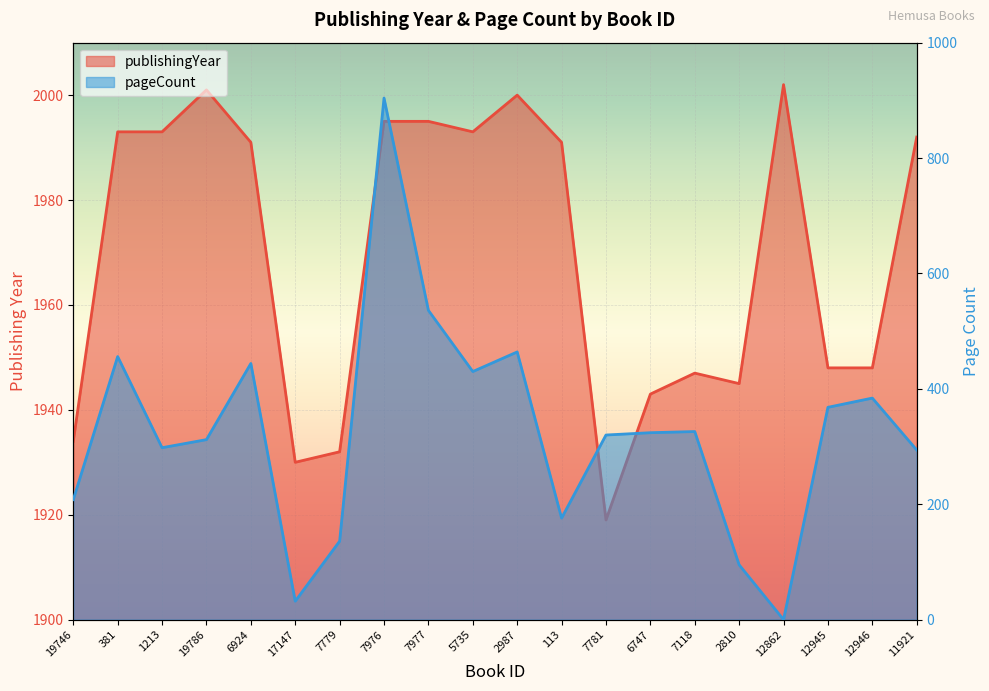

At which category is the sum across all series the highest?

7976